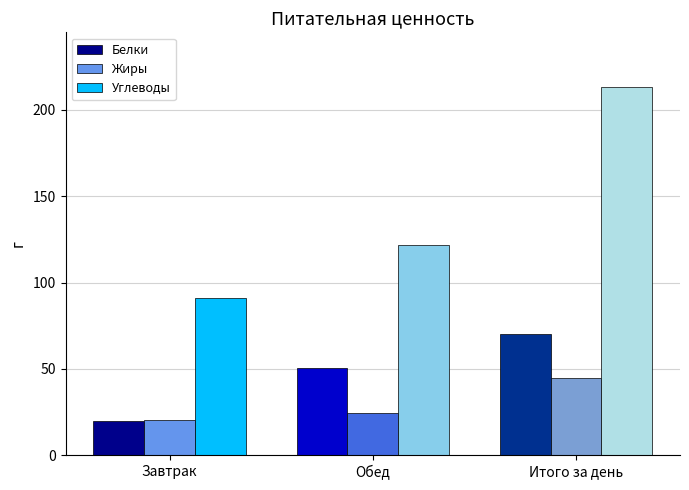

Reading left to right, extract all data points from this chart.

Белки: Завтрак=19.8	Обед=50.3	Итого за день=70.1
Жиры: Завтрак=20.2	Обед=24.5	Итого за день=44.7
Углеводы: Завтрак=91.1	Обед=121.9	Итого за день=213.0